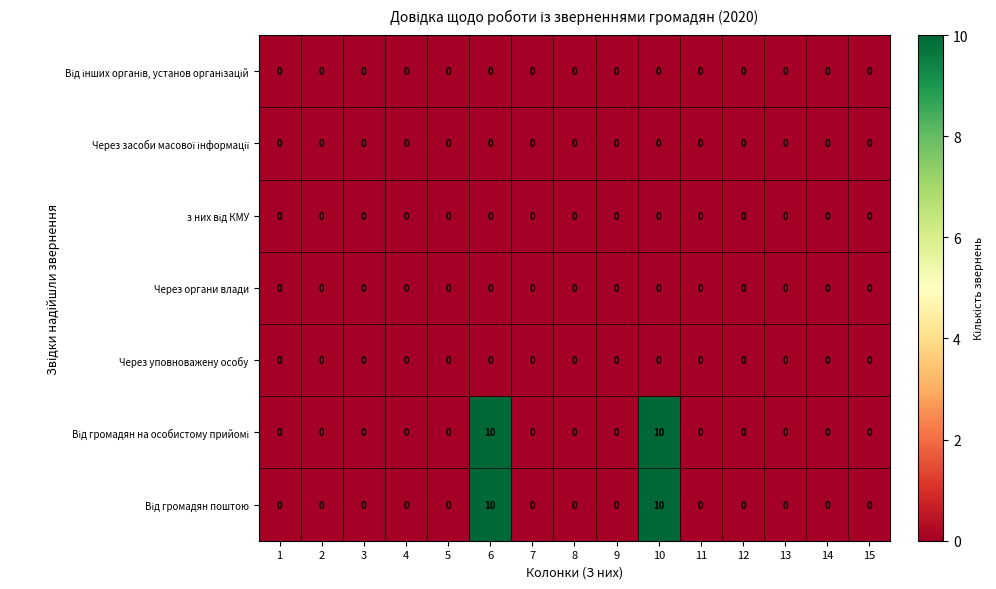

What is the greatest value displayed?

10